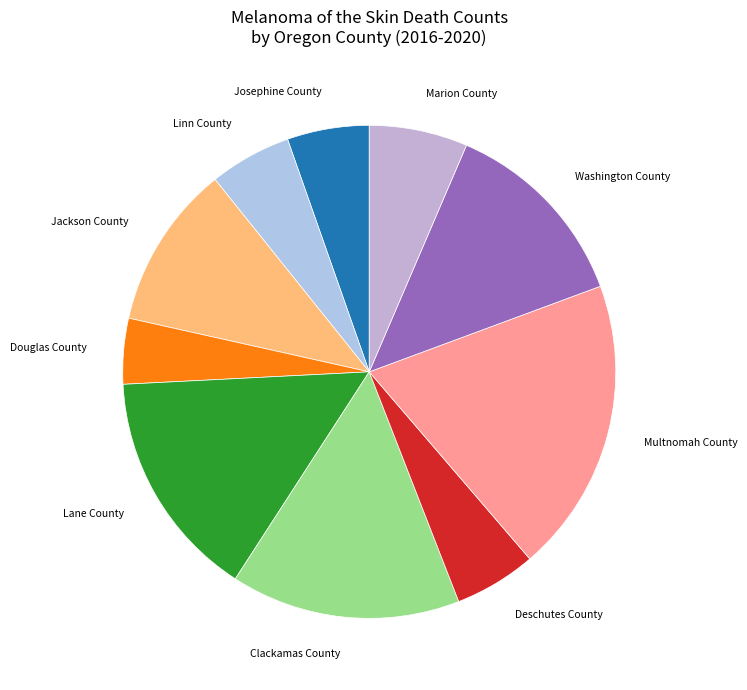

Which slice is the largest?

Multnomah County